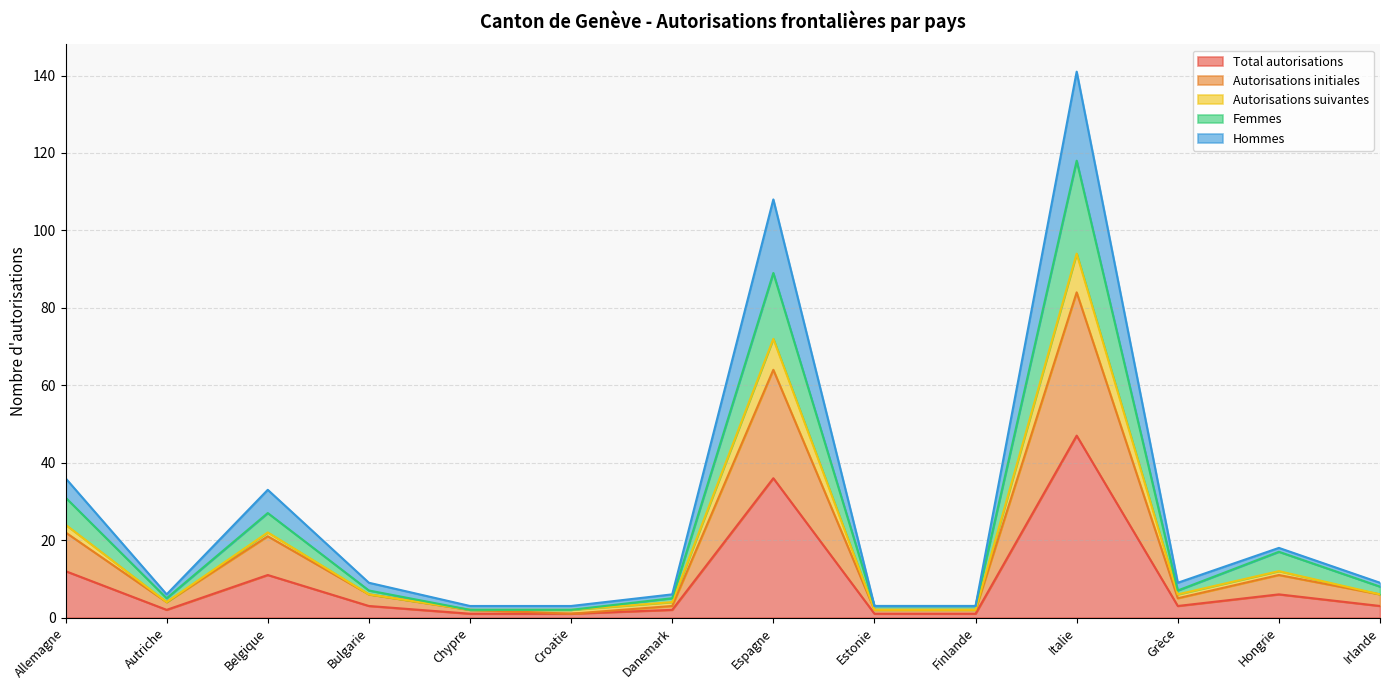

True or false: Total autorisations and Hommes intersect in this chart.

False